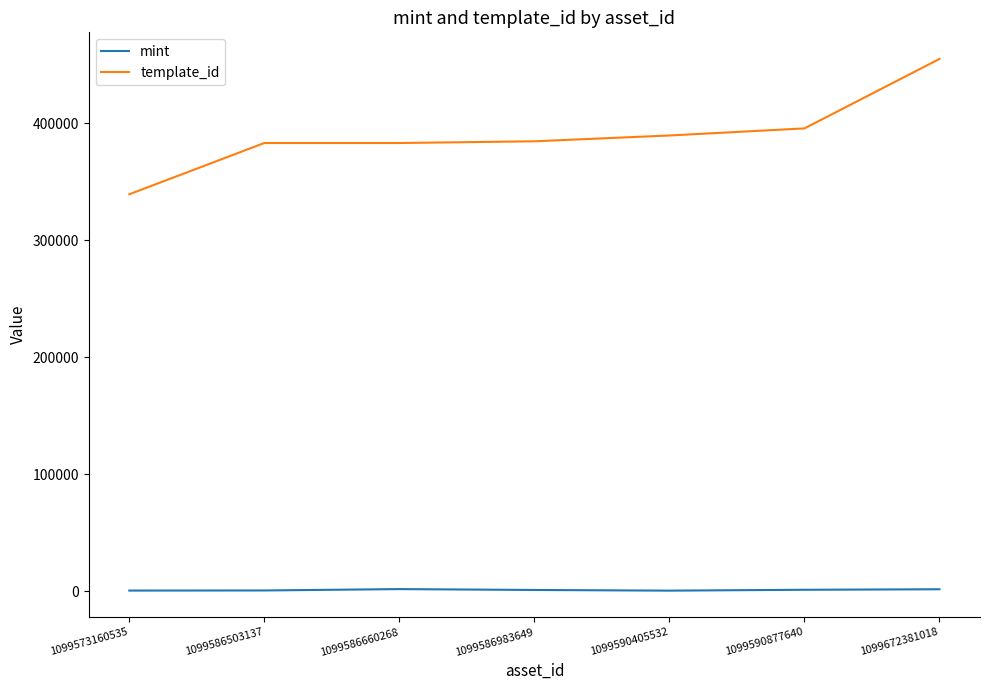

Is it true that mint equals 334 at 1099590405532?

True